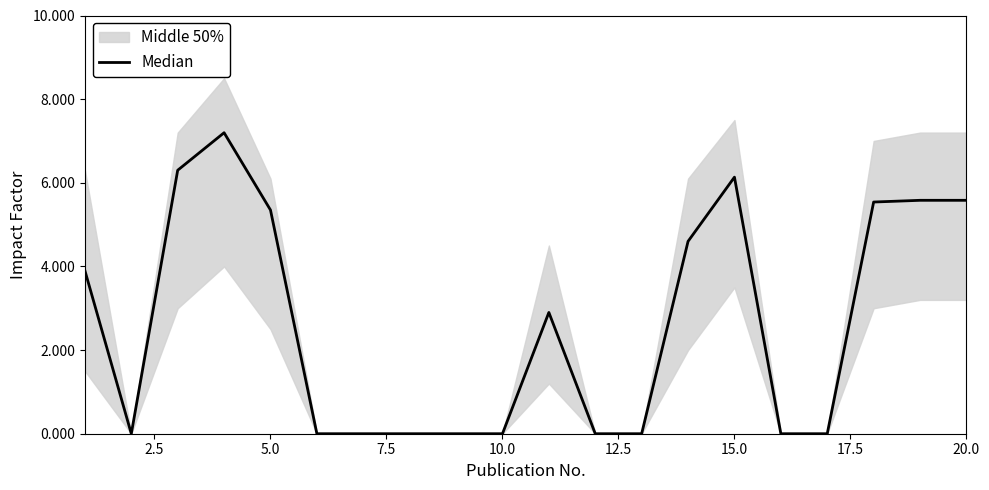

Is this an area chart (filled region under the line)?

No